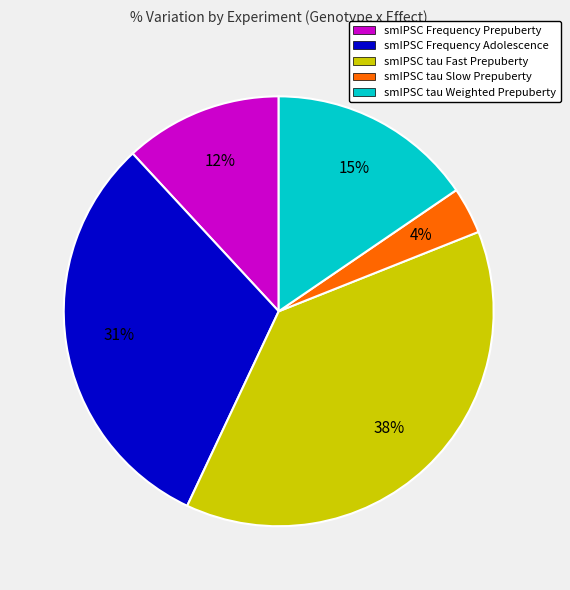

Is smIPSC tau Weighted Prepuberty the majority of the pie?

No